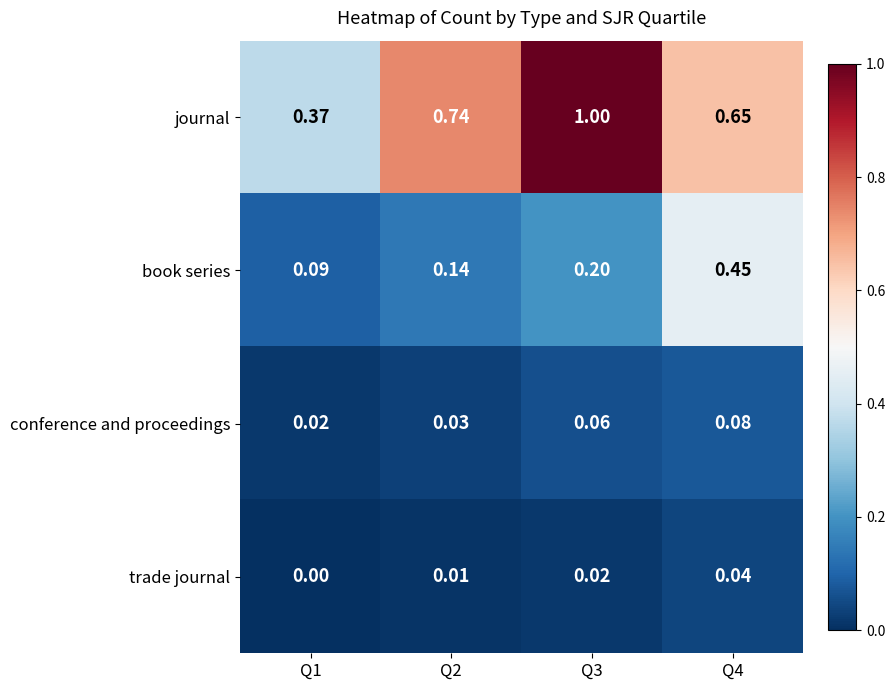

Between Q1 and Q4, which series saw the biggest shift?

book series